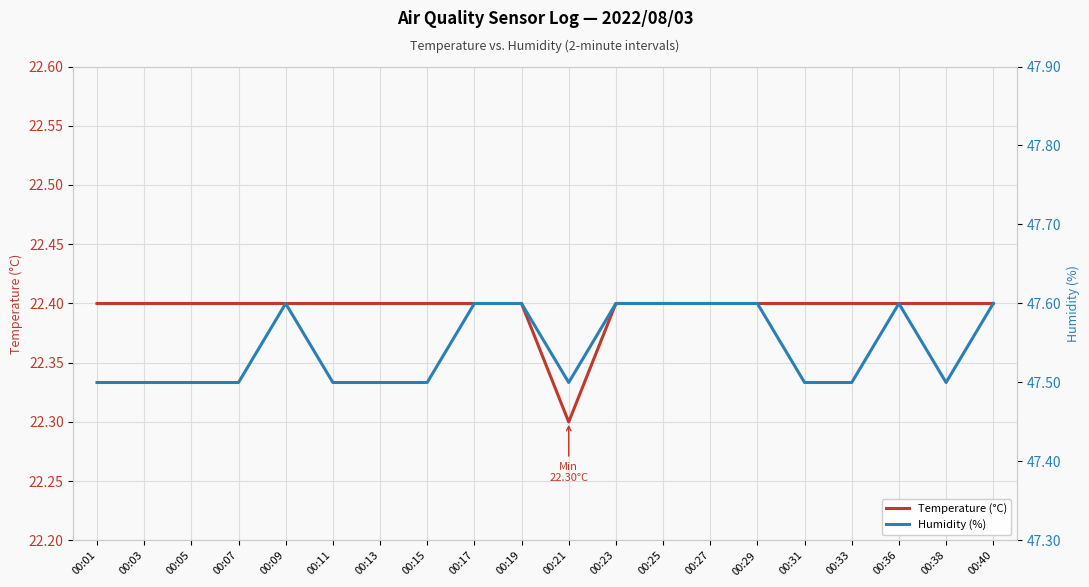

What is the lowest value of the Temperature (°C) series?

22.3